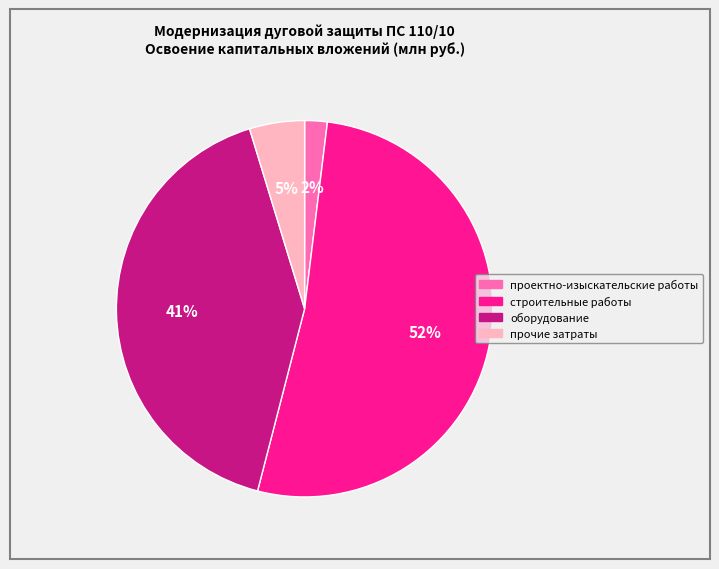

True or false: прочие затраты accounts for 14% of the total.

False